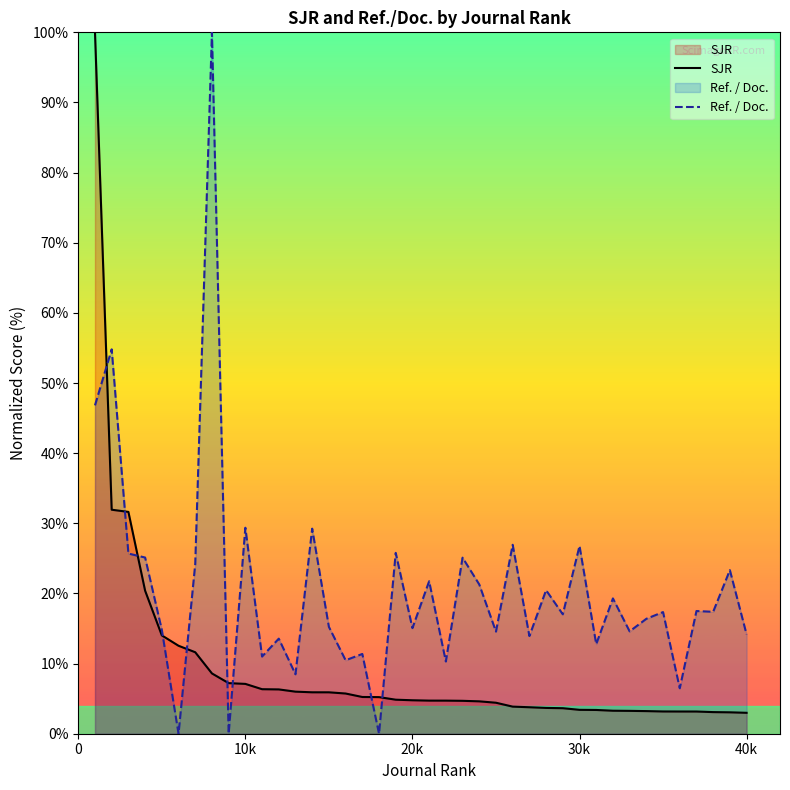

Rank the series by their average value, from lowest to highest.

SJR, Ref. / Doc.